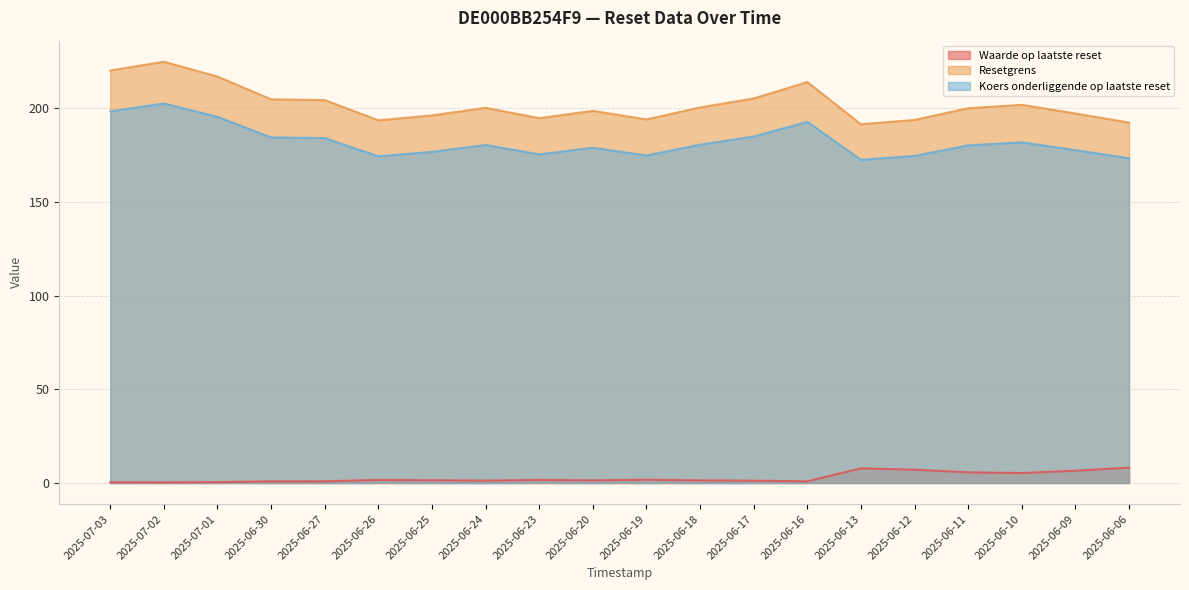

Reading left to right, extract all data points from this chart.

Waarde op laatste reset: 0.4	0.3	0.5	0.9	0.9	1.6	1.5	1.3	1.7	1.4	1.8	1.4	1.3	0.9	7.8	7.1	5.7	5.3	6.6	8.2
Resetgrens: 220.3	224.9	217.0	204.9	204.5	193.7	196.3	200.3	194.8	198.7	194.1	200.5	205.3	214.1	191.6	193.9	200.1	201.9	197.3	192.5
Koers onderliggende op laatste reset: 198.4	202.7	195.5	184.6	184.2	174.5	176.8	180.5	175.5	179.0	174.9	180.7	185.0	192.9	172.6	174.7	180.3	181.9	177.7	173.4